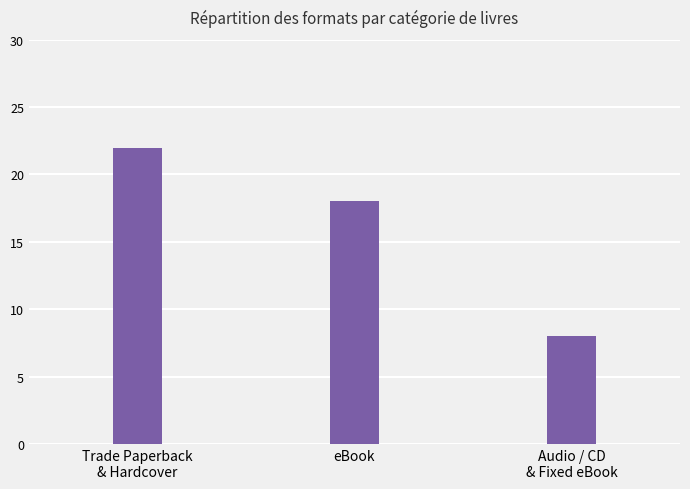

At which label does the data first exceed 18?

Trade Paperback
& Hardcover